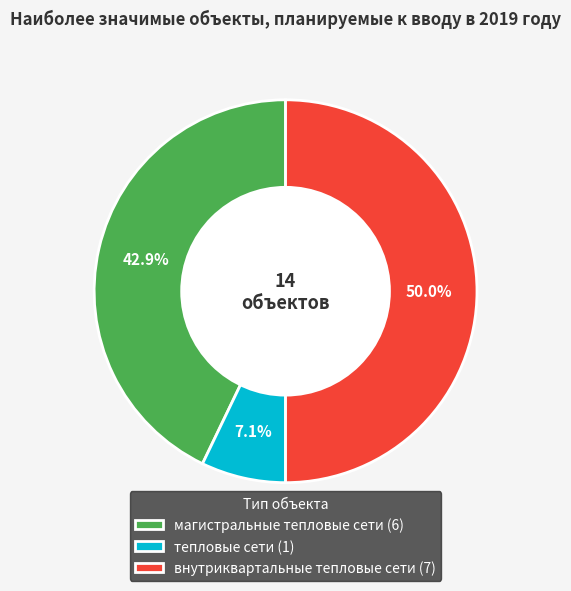

Is тепловые сети the majority of the pie?

No